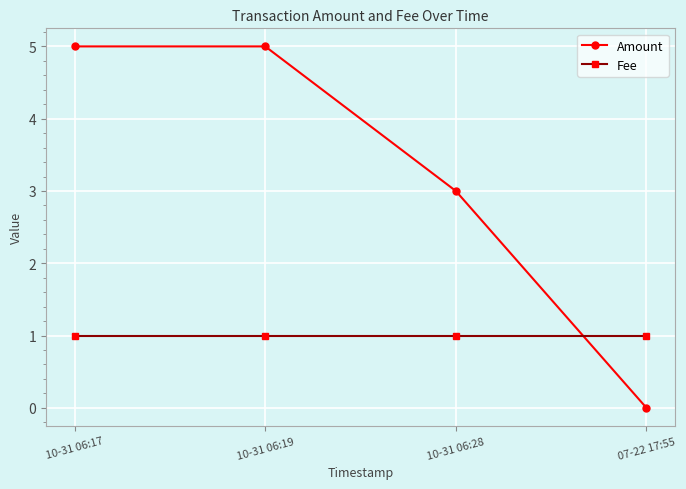

Between which two adjacent categories do Fee and Amount first intersect?

10-31 06:28 and 07-22 17:55